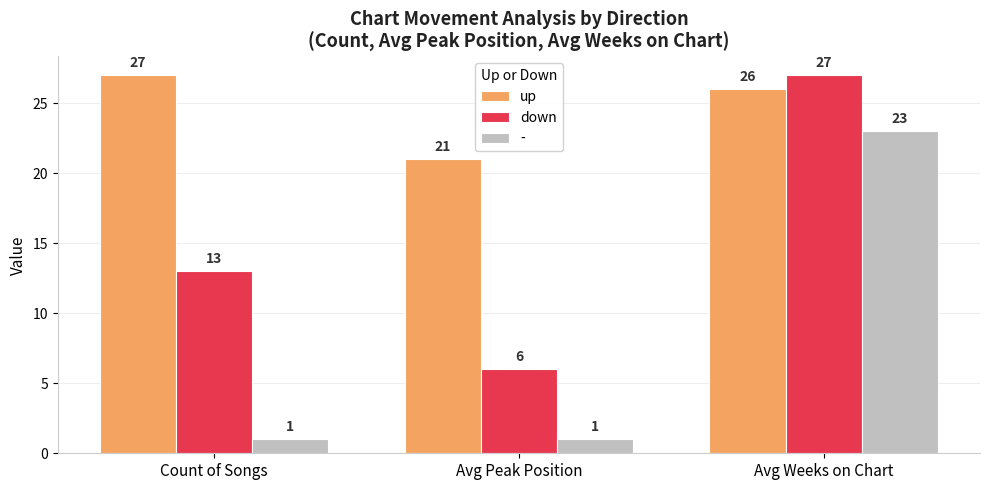

Where is down nearest to the value 16?

Count of Songs